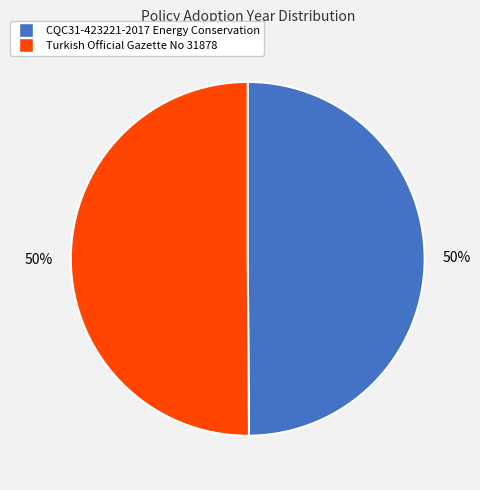

Is it true that CQC31-423221-2017 Energy Conservation is 59% of the pie?

False